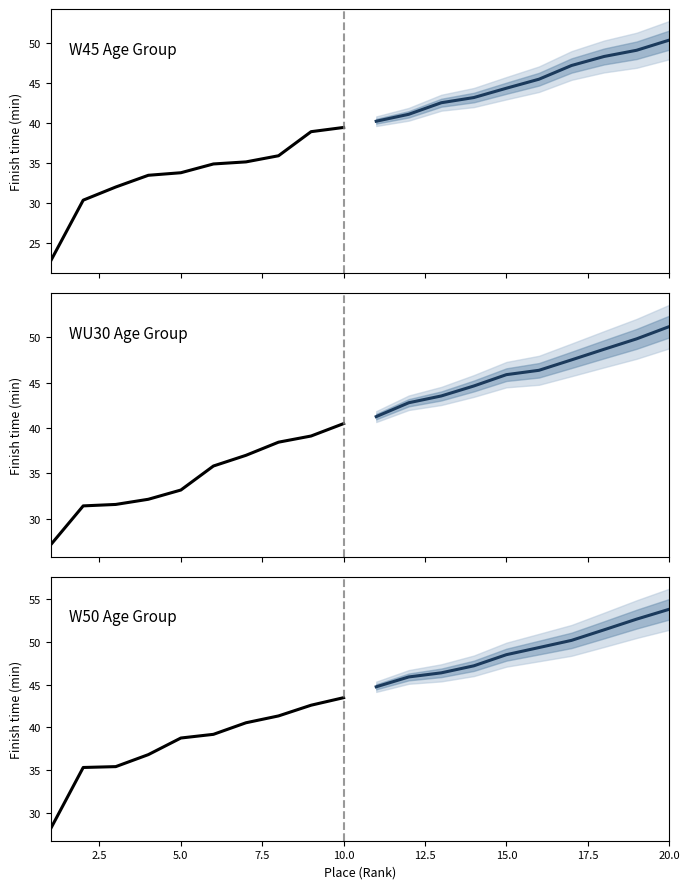

Is this an area chart (filled region under the line)?

No